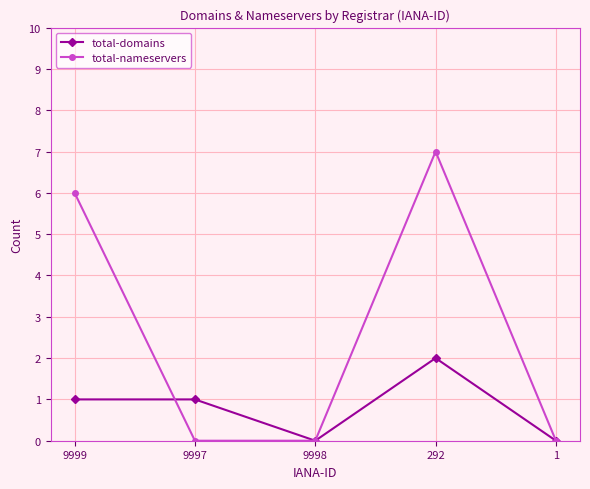

Does the chart have visible grid lines?

Yes